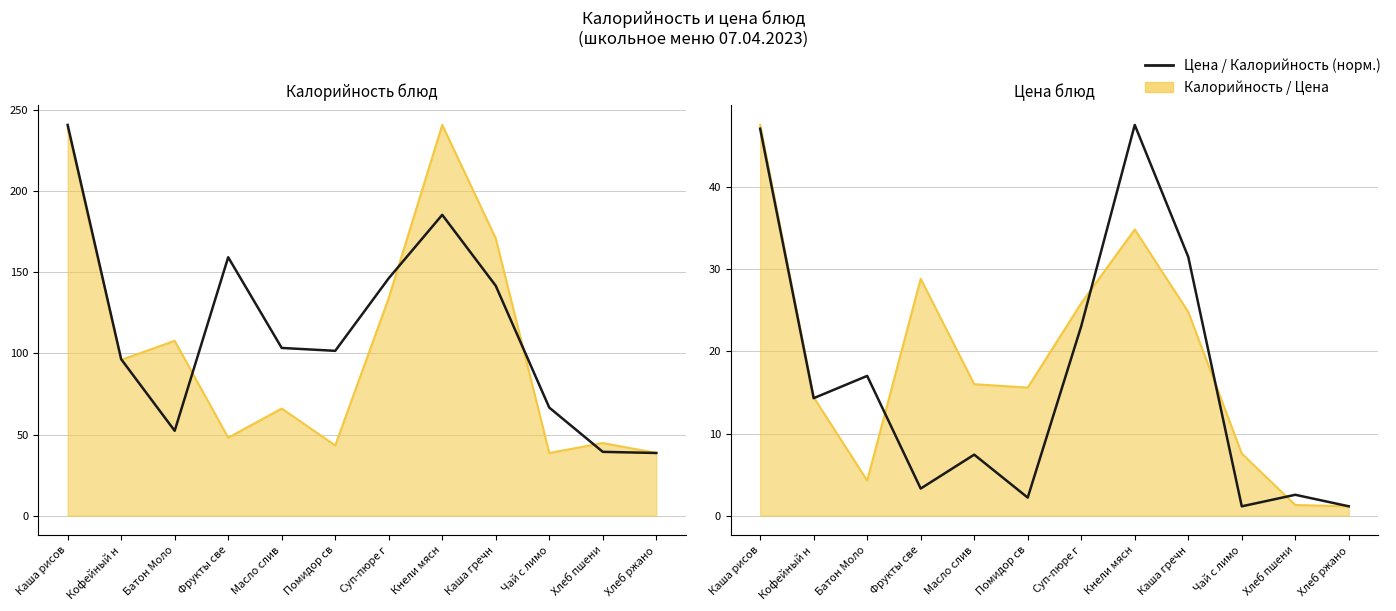

At which label does Калорийность (норм.) reach its minimum?

Чай с лимо